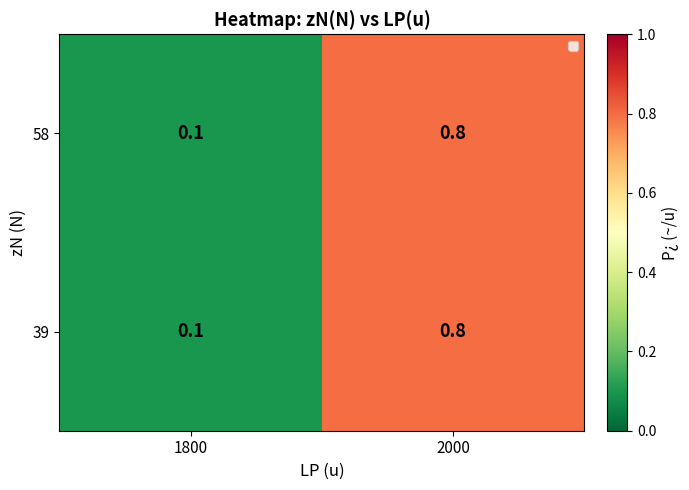

Reading left to right, extract all data points from this chart.

58: 0.1	0.8
39: 0.1	0.8